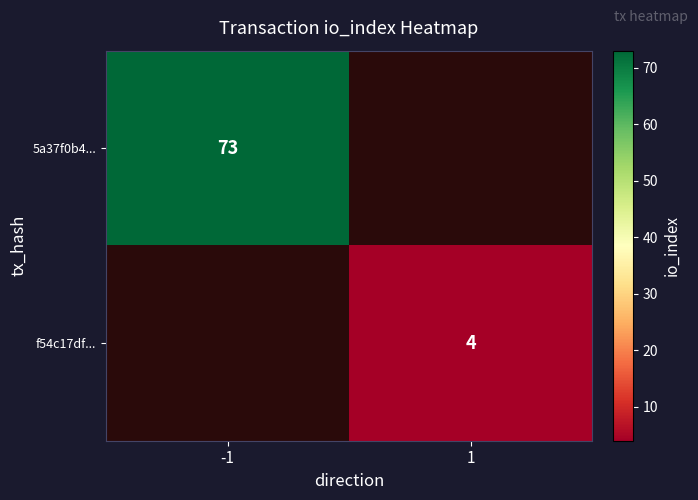

The 5a37f0b4... series shows 73 at -1. True or false?

True